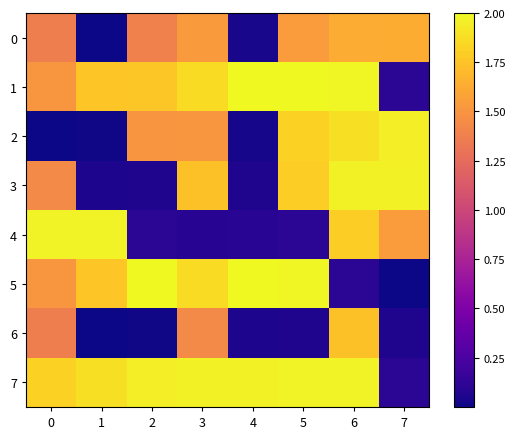

At 1, list the series in order from largest to smallest.

4, 7, 1, 5, 3, 2, 6, 0